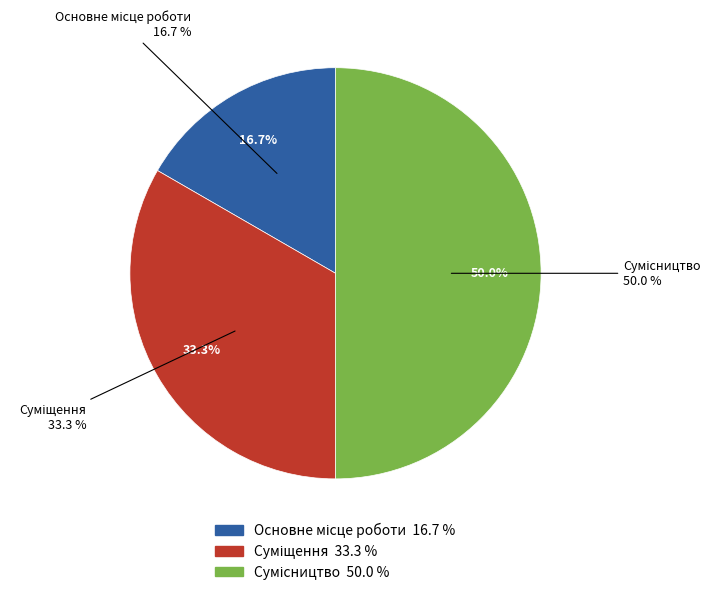

What is the change in value from Основне місце роботи to Суміщення?

+1